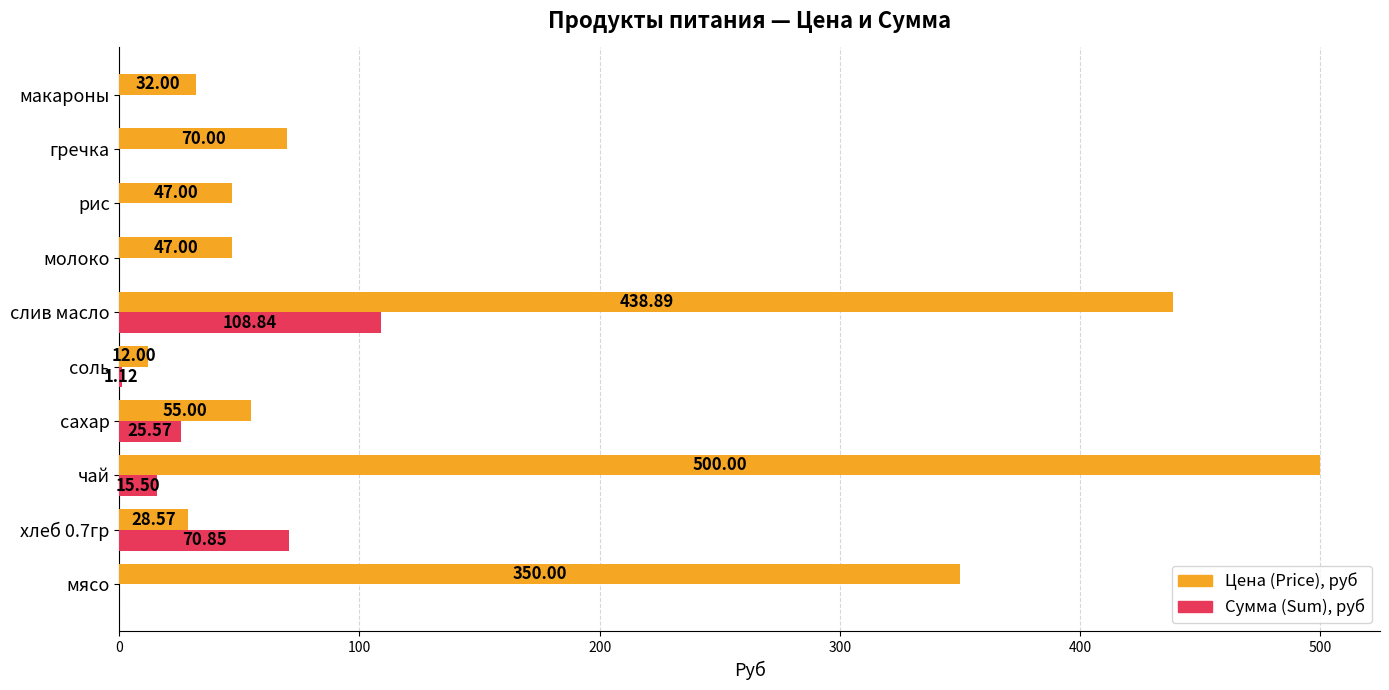

What is the total value across all series at сахар?

80.6